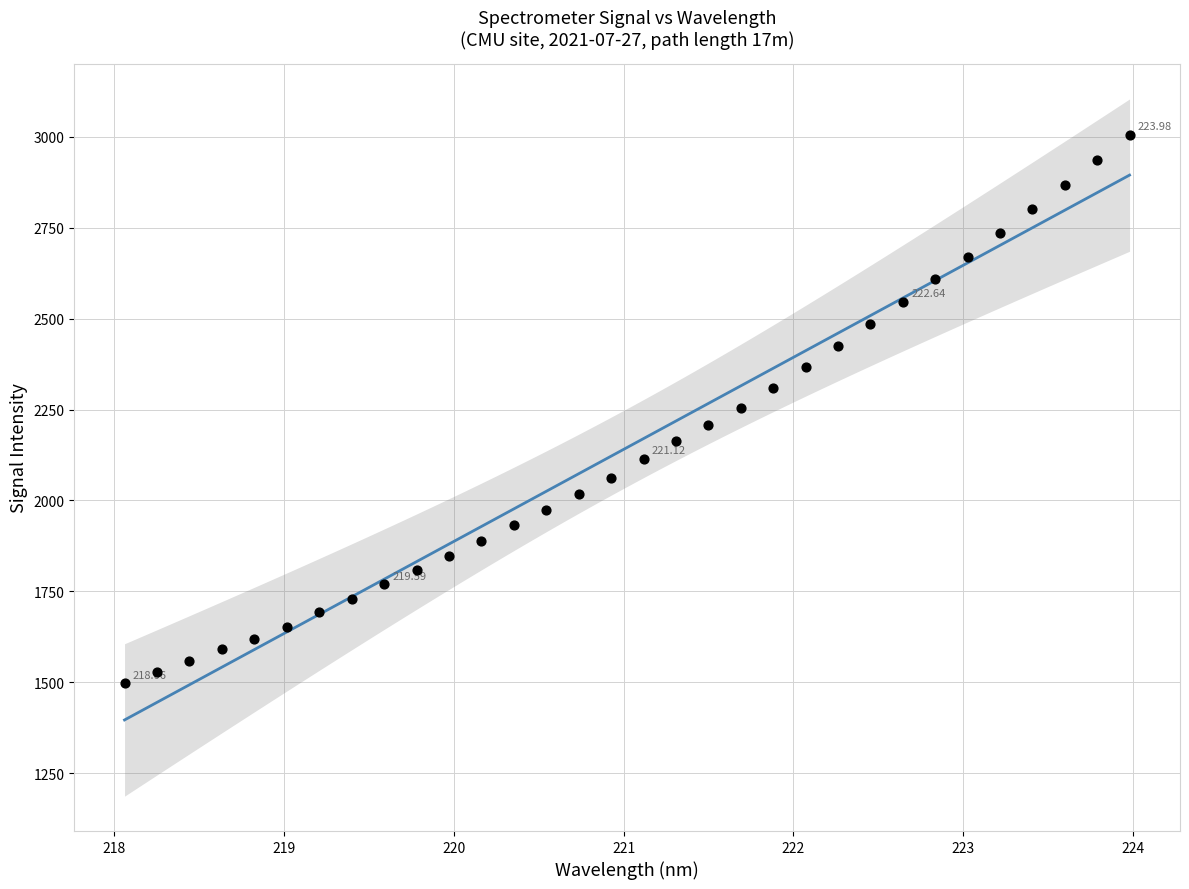

What is the range of Y values (max minus min)?

1508.7